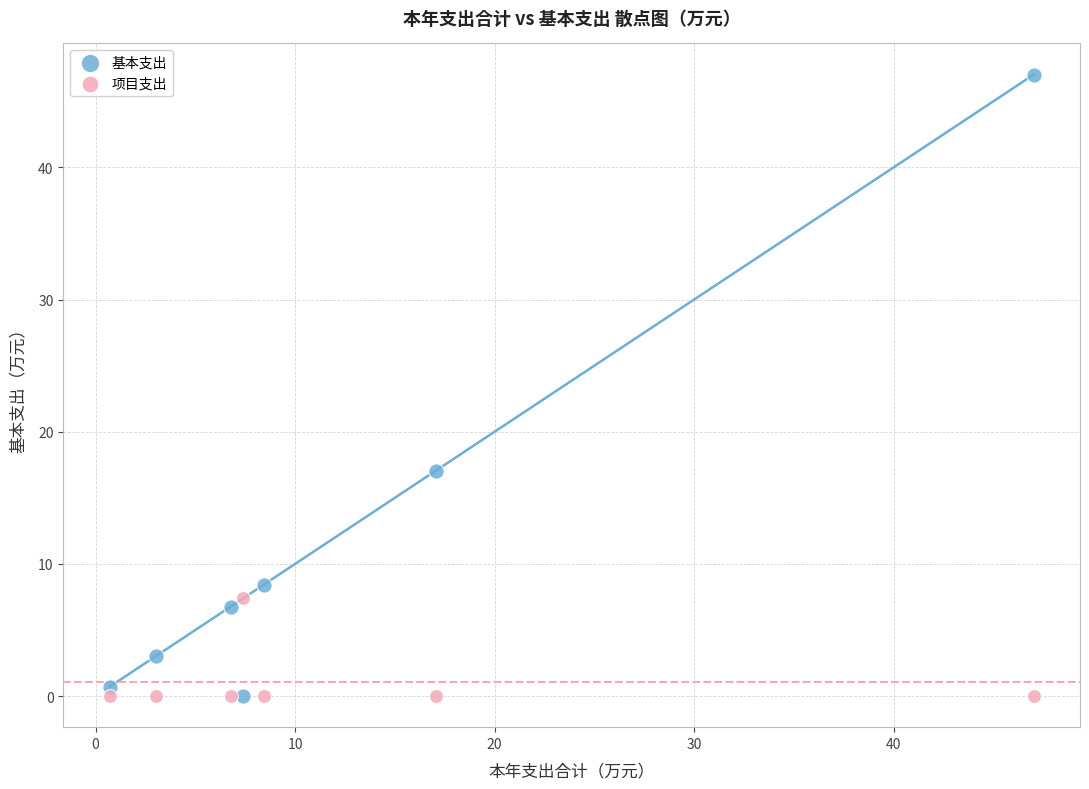

Which series reaches the maximum Y coordinate?

基本支出